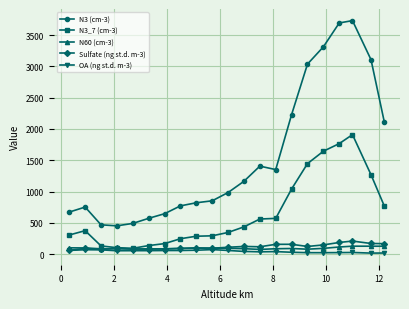

True or false: Sulfate (ng st.d. m-3) has more than 0 interior local peaks.

True